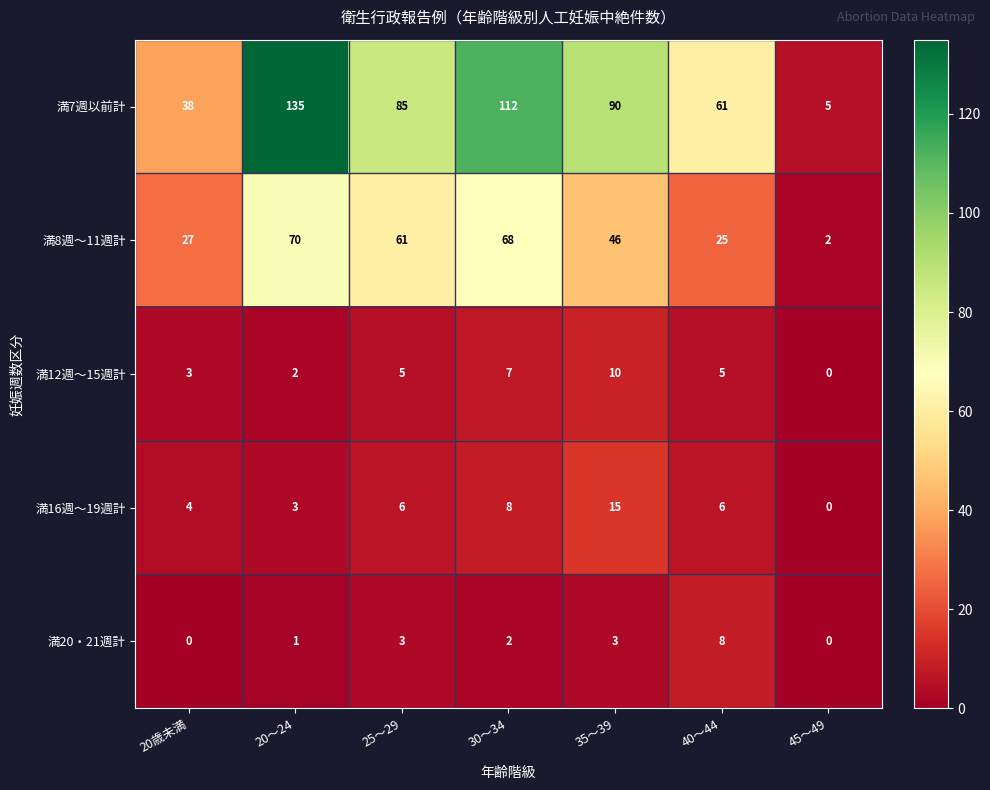

At which label does 満7週以前計 first exceed 85?

20～24